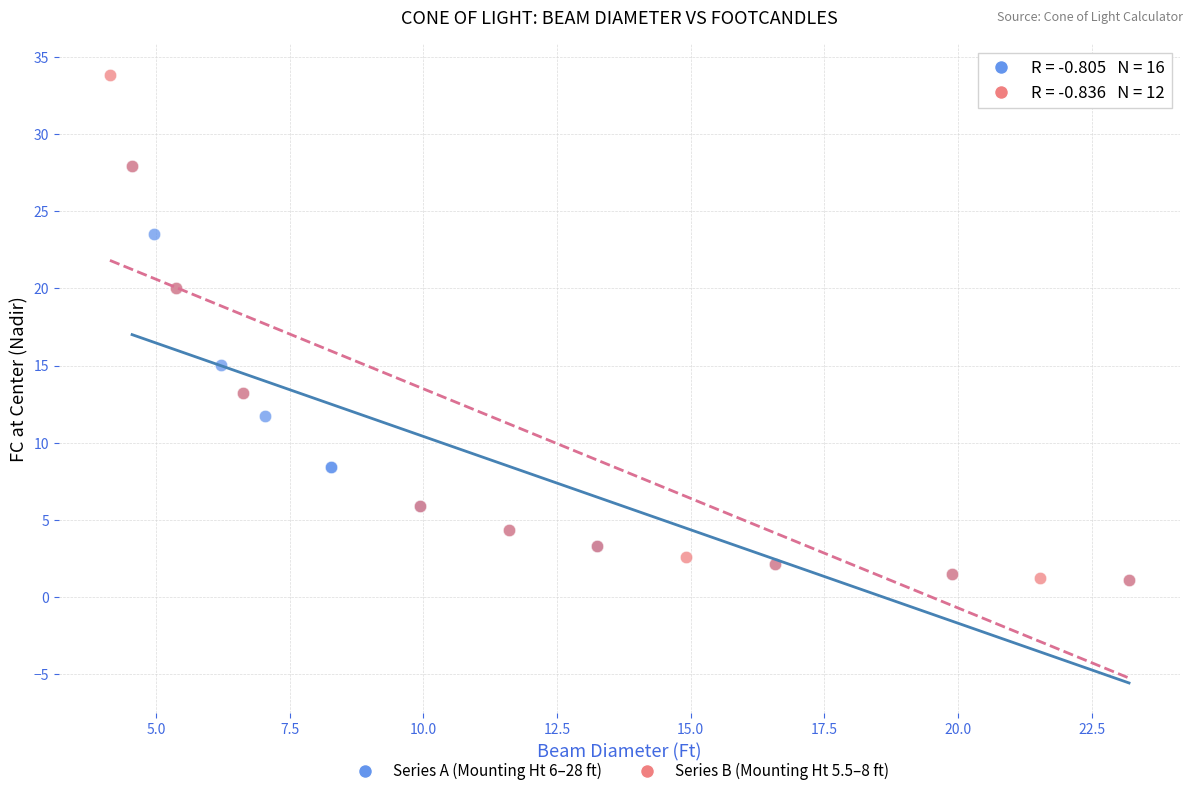

Which series has the widest spread of Y values?

Series B (Mounting Ht 5.5–8 ft)